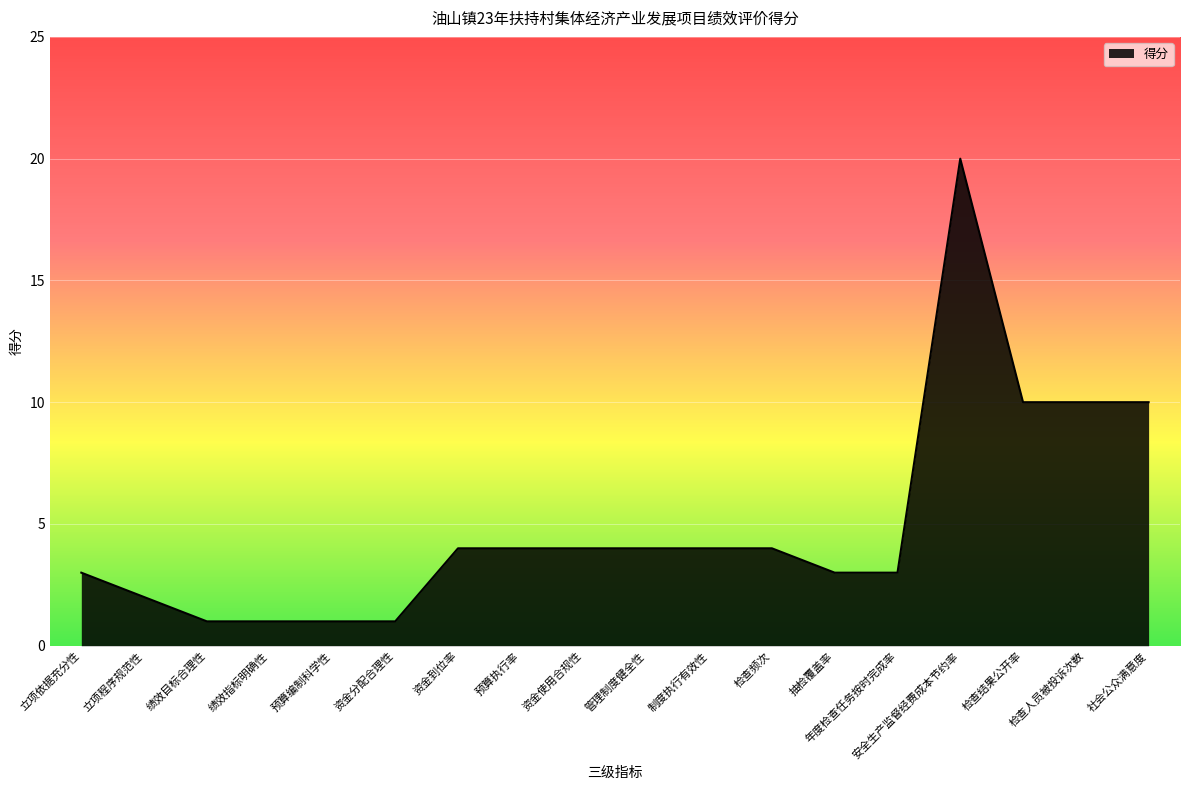

What is the sum of all values?

89